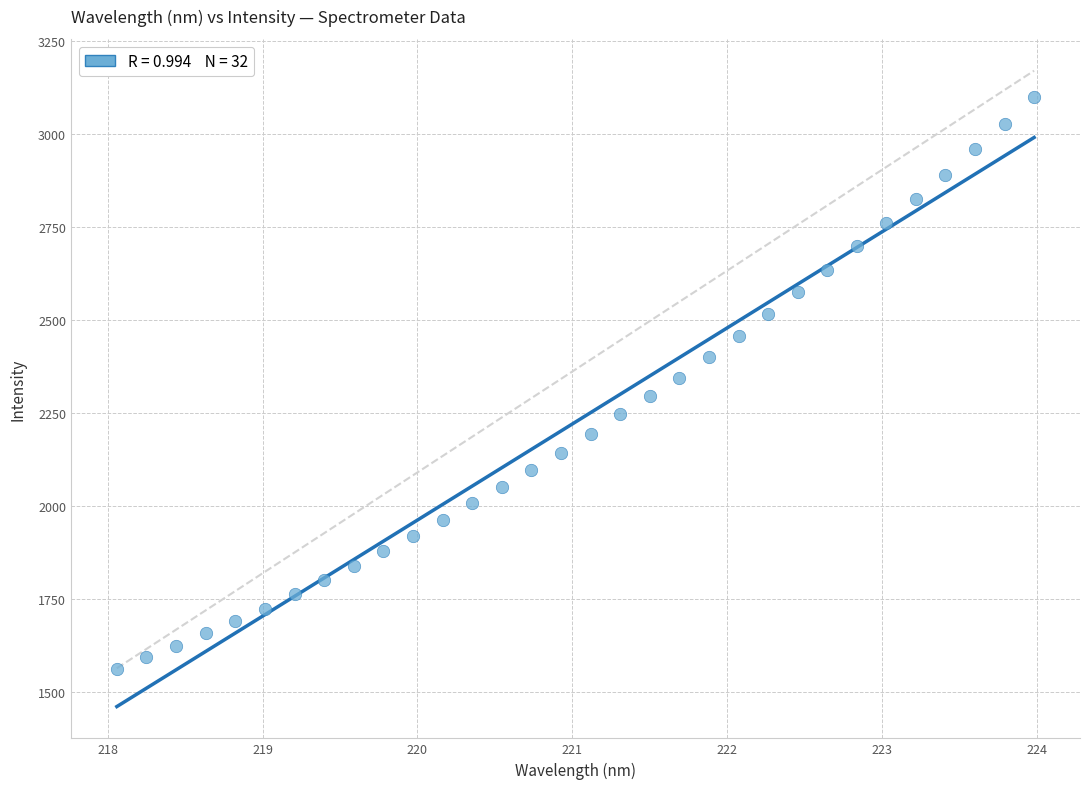

What is the range of Y values (max minus min)?

1537.6